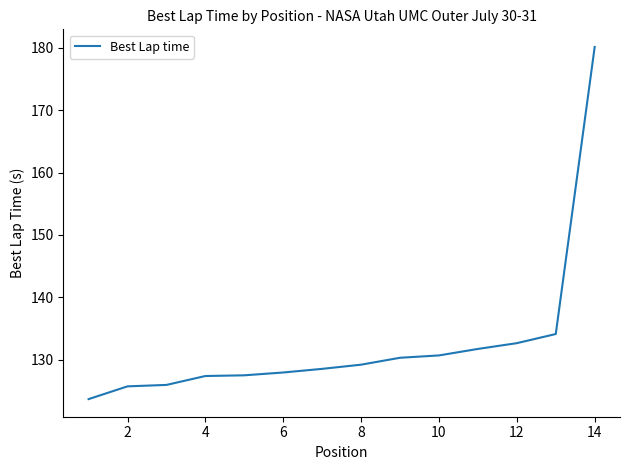

What is the sum of all values?

1855.5